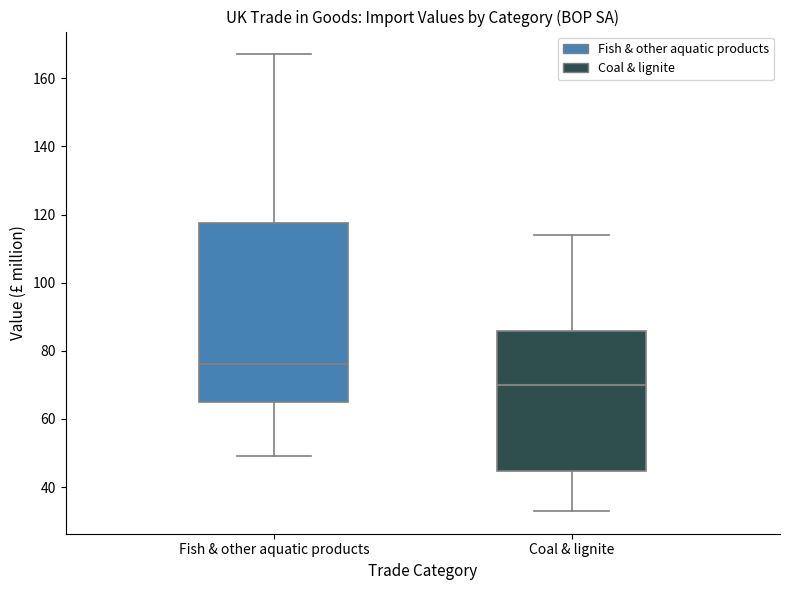

Reading left to right, read every box against the y-axis: the position of its median line, the range the box covers, and the ends of its whiskers. The values are not printed on the chart, so give them approximately, as read against the axis.

Fish & other aquatic products: median 76, box 66 to 118, whiskers 50 to 168
Coal & lignite: median 70, box 44 to 86, whiskers 34 to 114